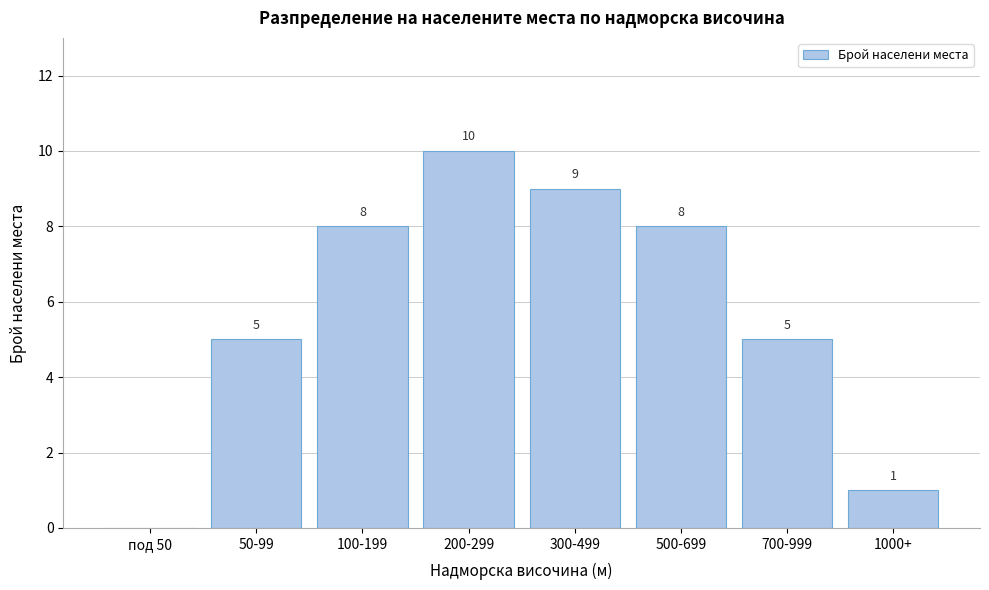

Reading left to right, extract all data points from this chart.

под 50=0	50-99=5	100-199=8	200-299=10	300-499=9	500-699=8	700-999=5	1000+=1